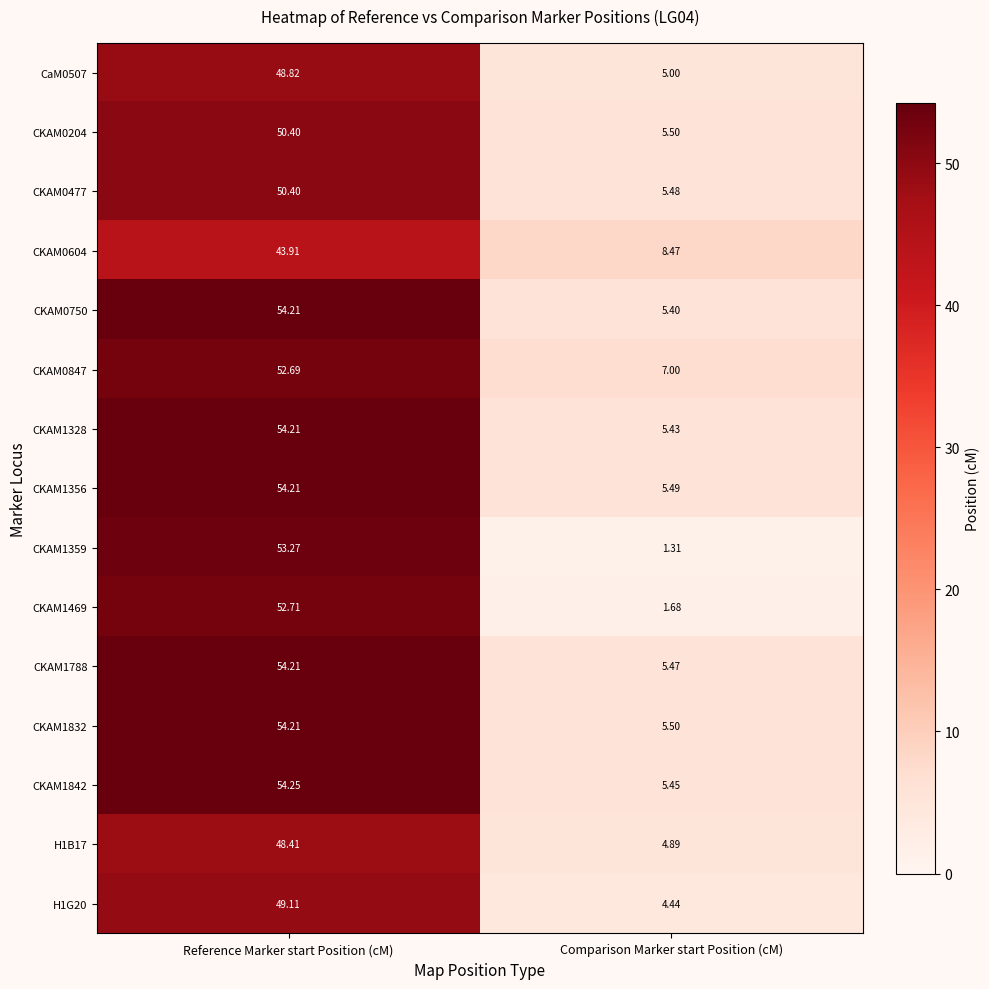

Which series has the largest total across all categories?

CKAM1832